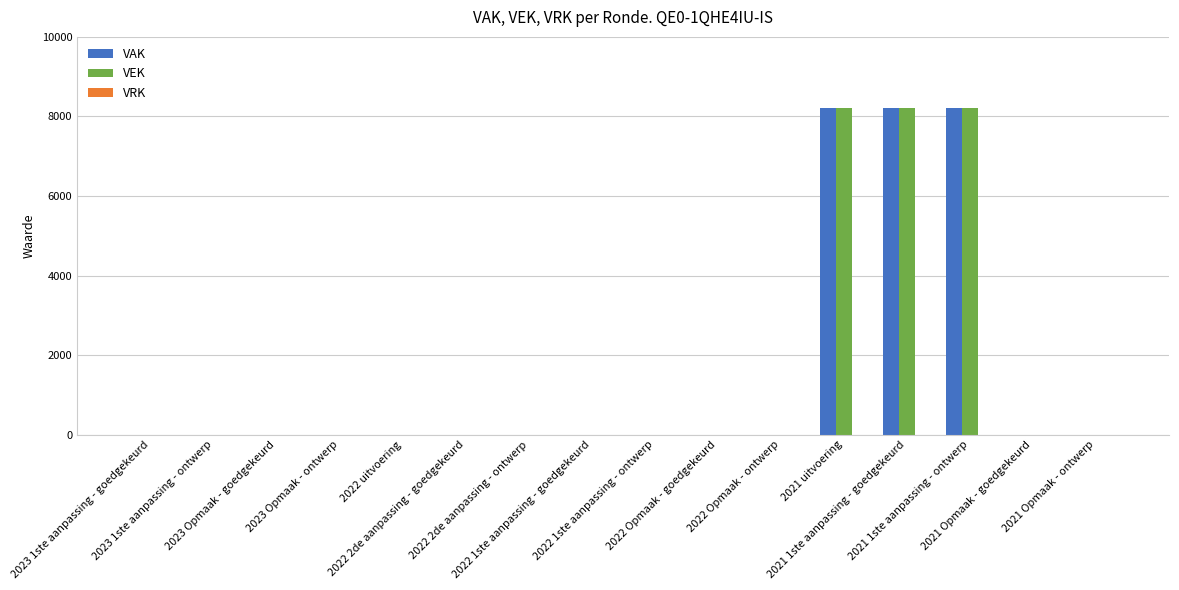

What is the highest value of the VAK series?

8200